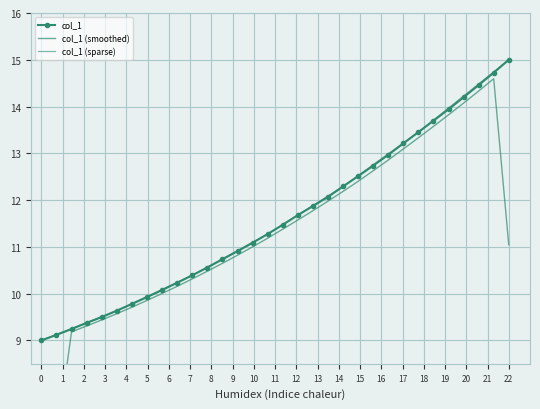

What is the lowest value of the col_1 series?

9.0